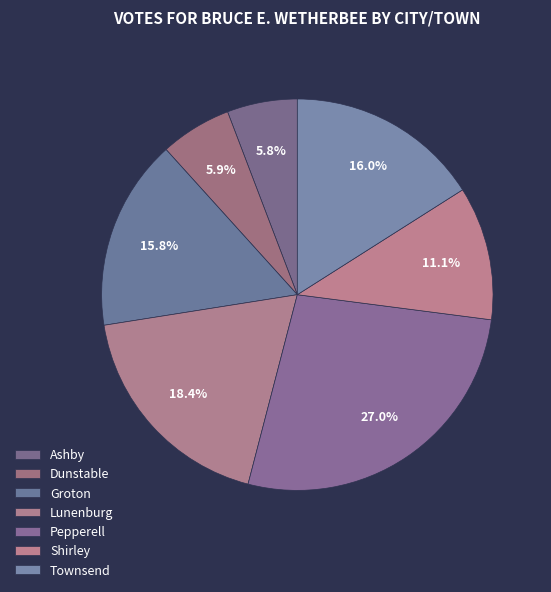

True or false: Ashby accounts for 6% of the total.

True